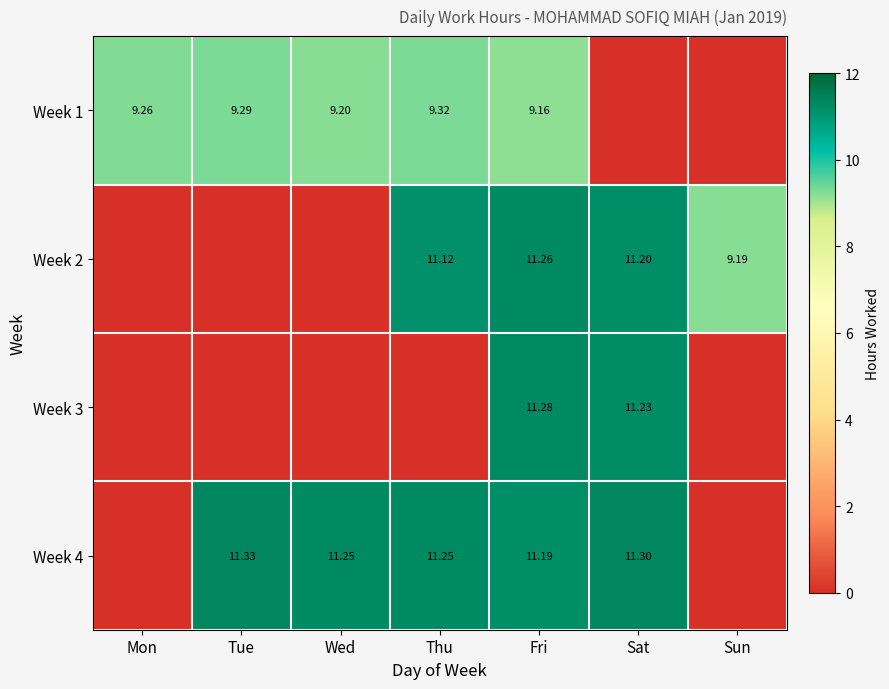

Which category has the lowest value across all series?

Sat